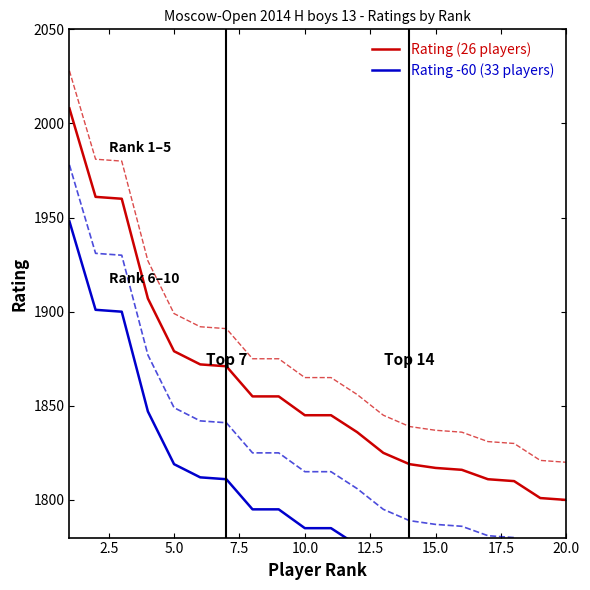

The value of Rating (26 players) at 20.0 is 2909. True or false?

False